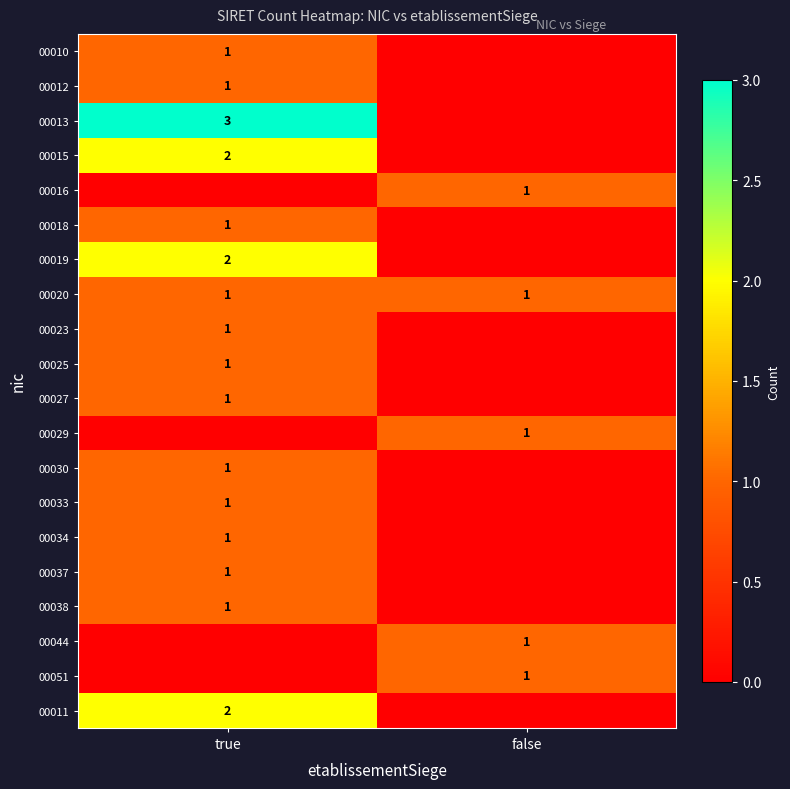

The value of 00019 at true is 3. True or false?

False